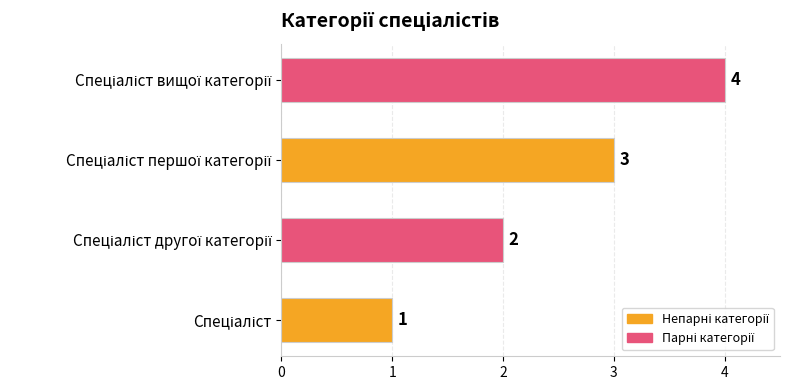

What is the difference between the maximum and minimum values?

3